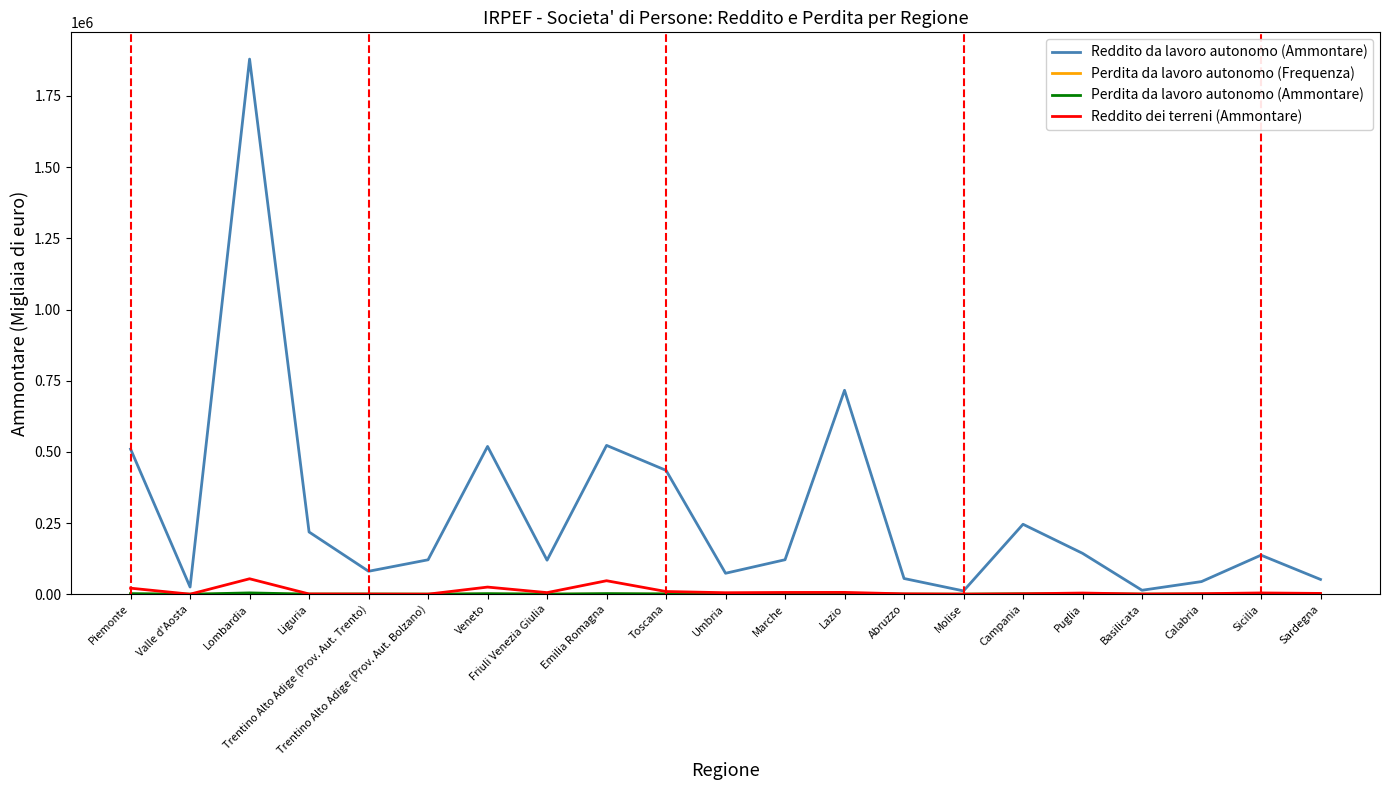

Which series changed the most between Piemonte and Sardegna?

Reddito da lavoro autonomo (Ammontare)